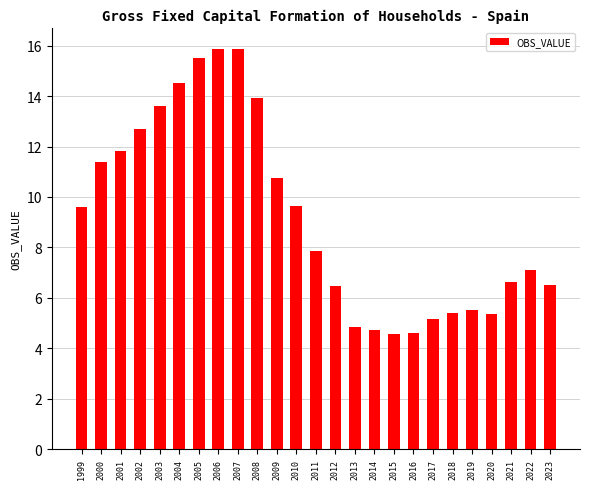

What is the ratio of the value at 2007 to the value at 2017?

3.1